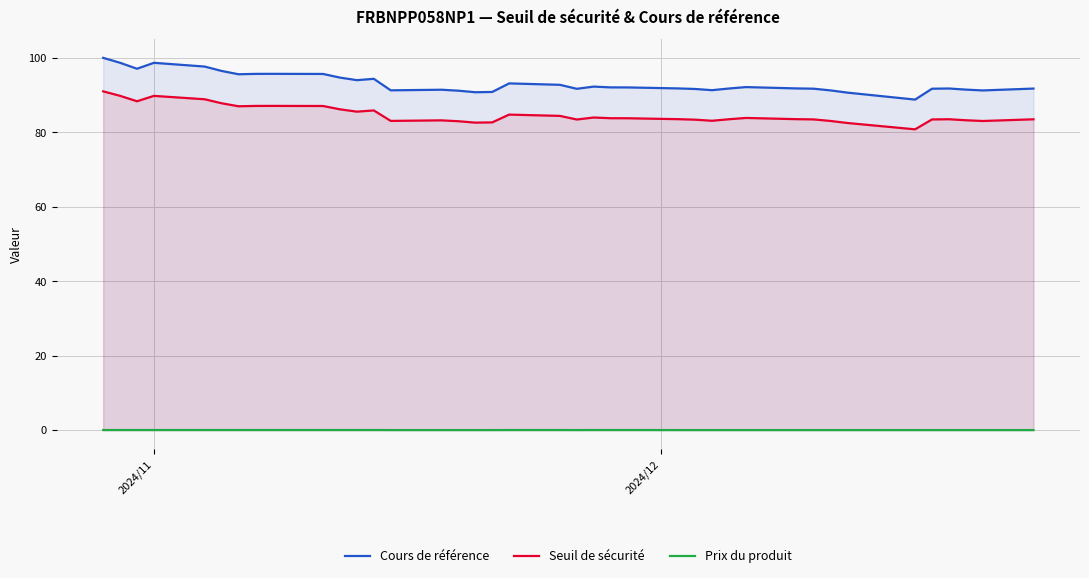

How many lines are shown in the chart?

3